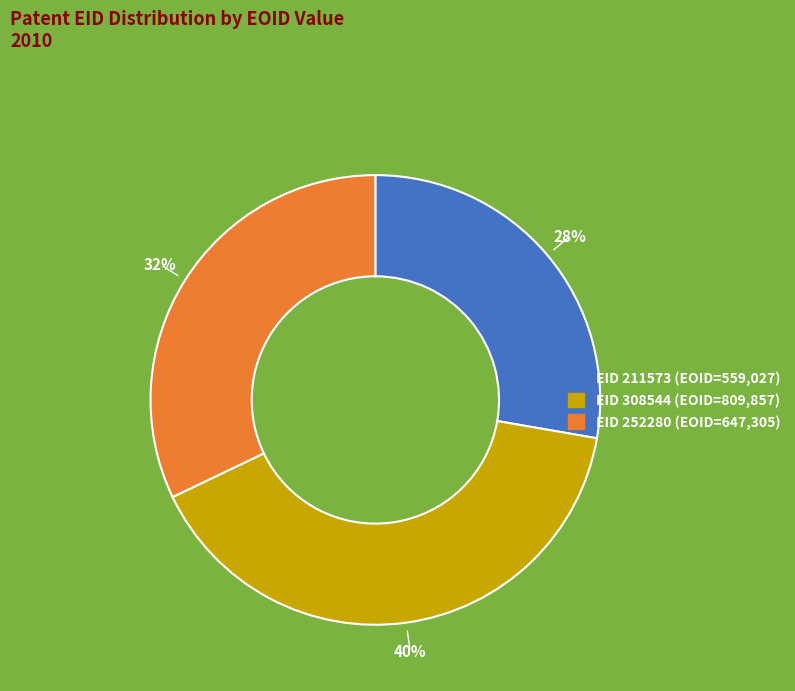

To the nearest percent, what is the average slice percentage?

33%